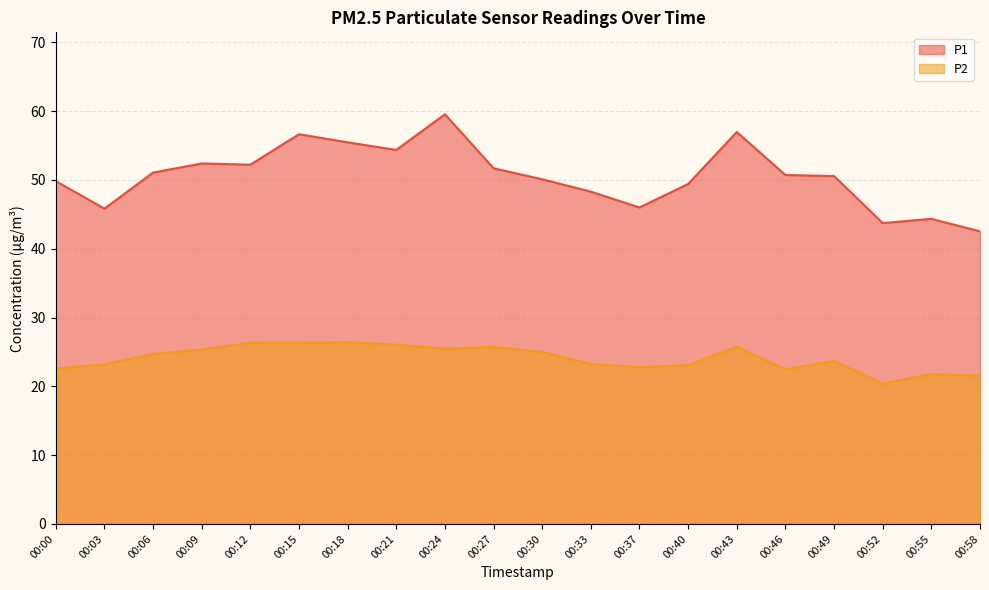

The P1 series shows 51.7 at 00:27. True or false?

True